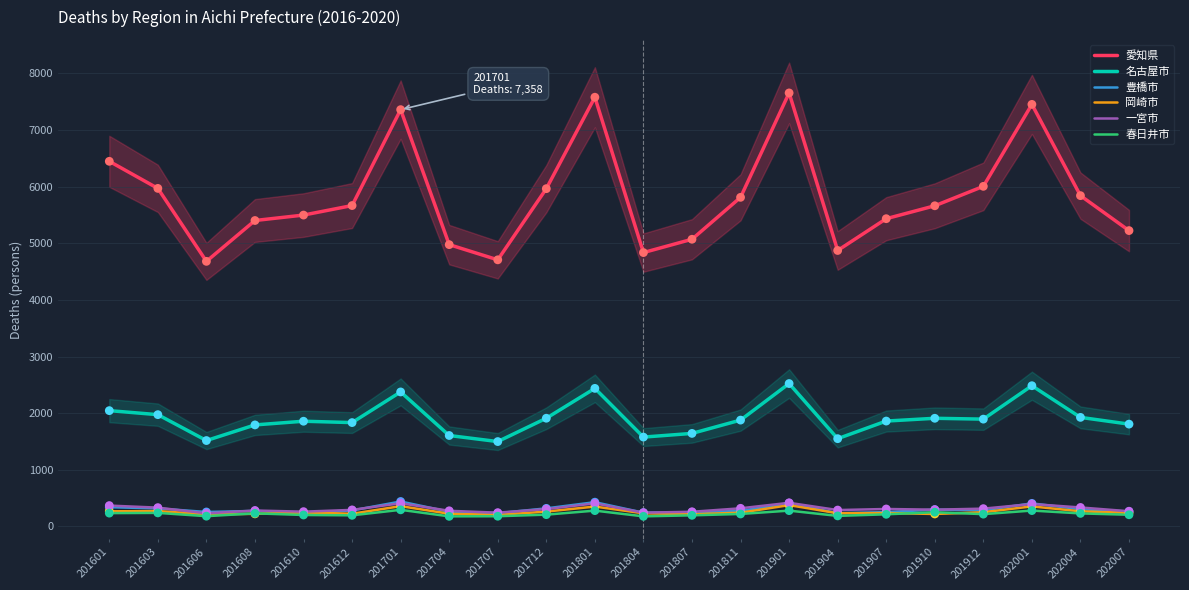

Which series has the largest Y range (max minus min)?

愛知県